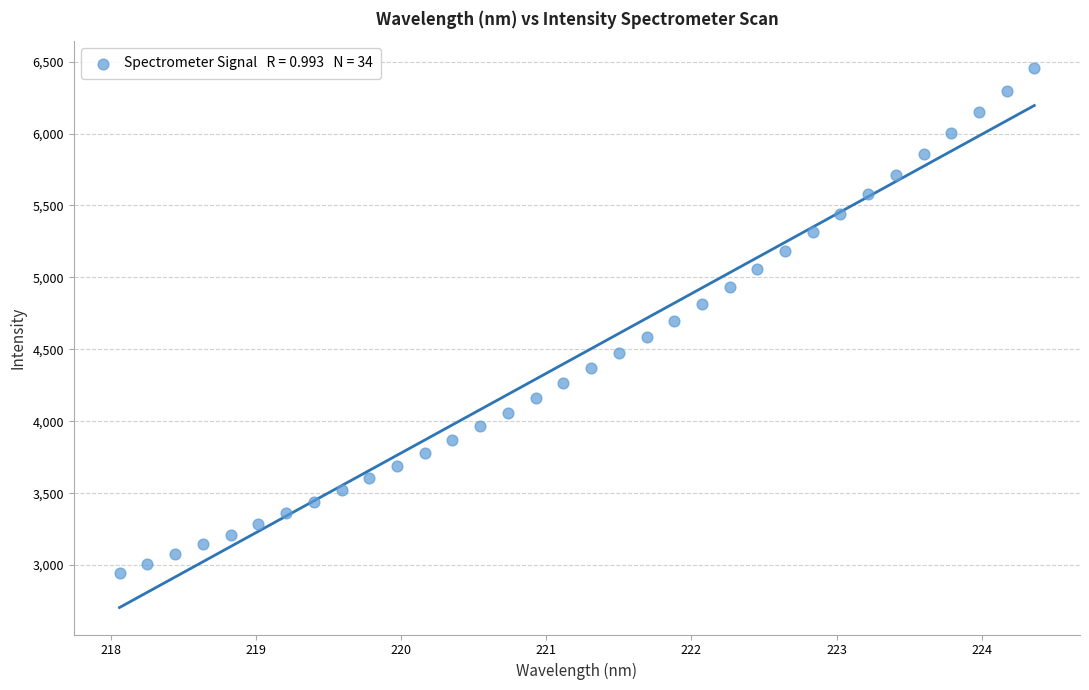

What is the range of Y values (max minus min)?

3506.9